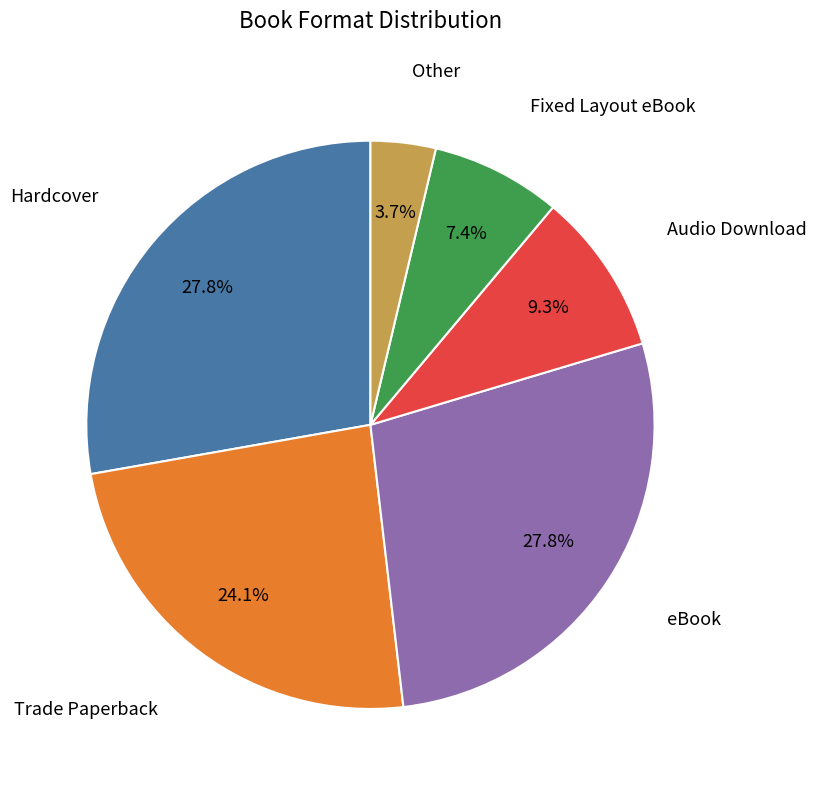

Does any single category account for the majority?

No